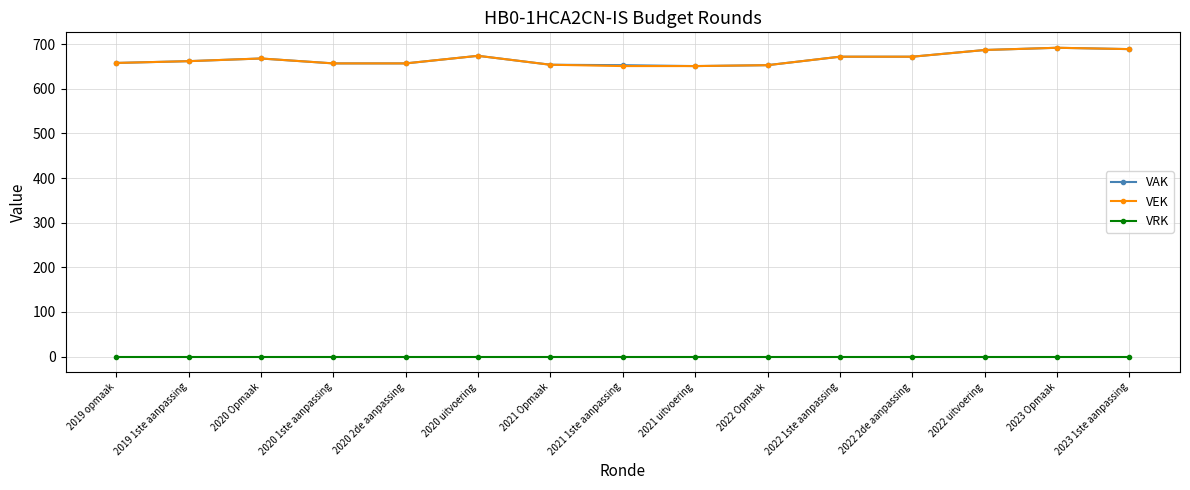

True or false: VRK and VEK cross at least once.

False